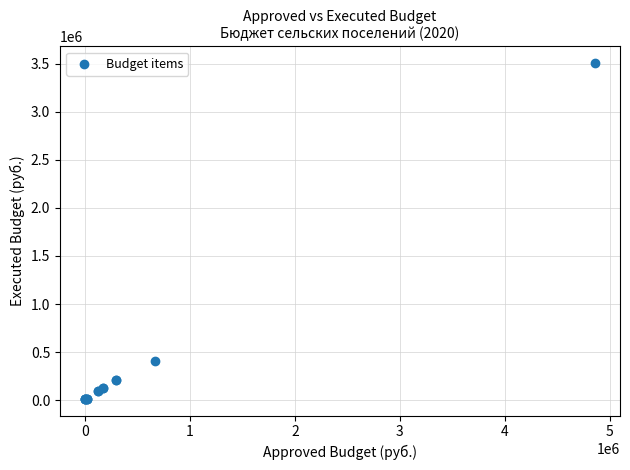

What Y value in the scatter plot is closest to 1760421?

404875.1